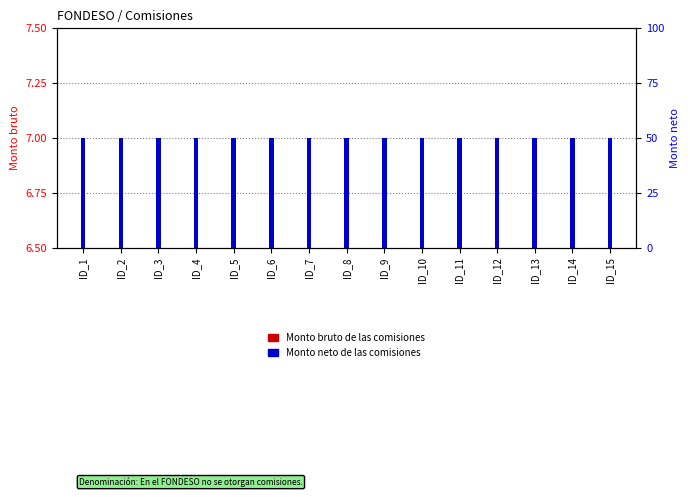

What value does the Monto neto de las comisiones series have at ID_15?

50.0